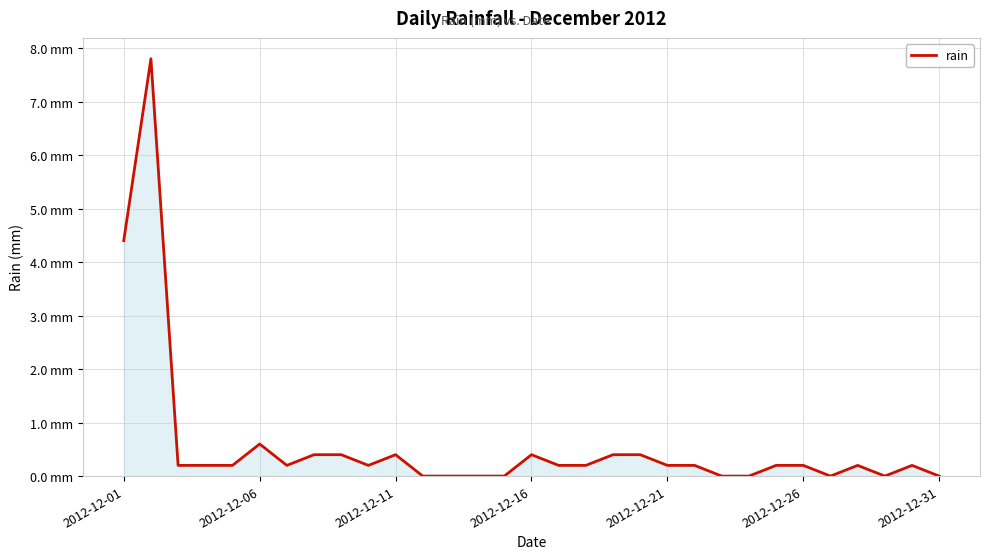

Does the chart display data point markers on the line(s)?

No